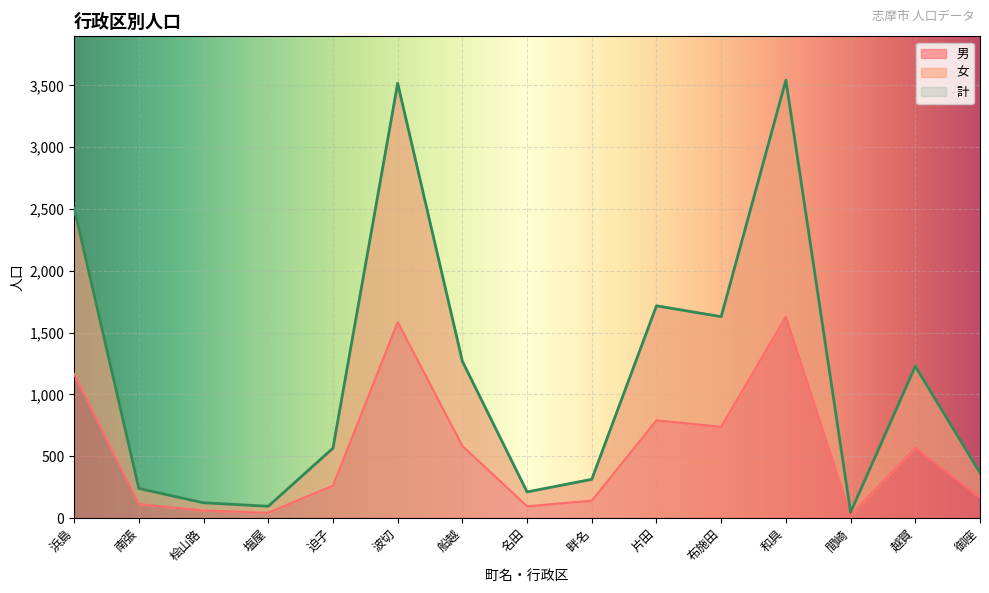

What is the label of the 12th point from the left?

和具